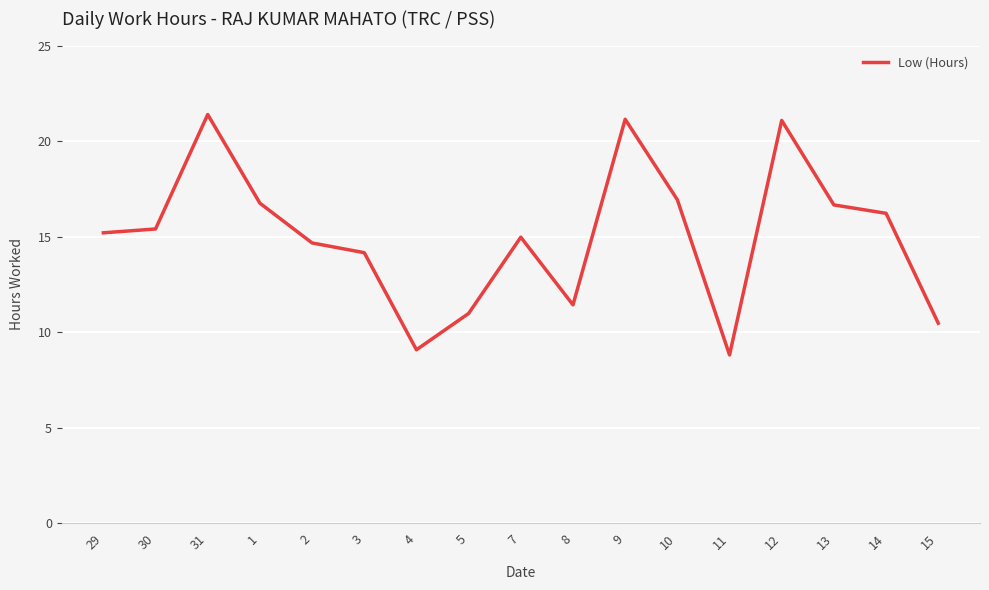

The value at 4 is 4.3. True or false?

False